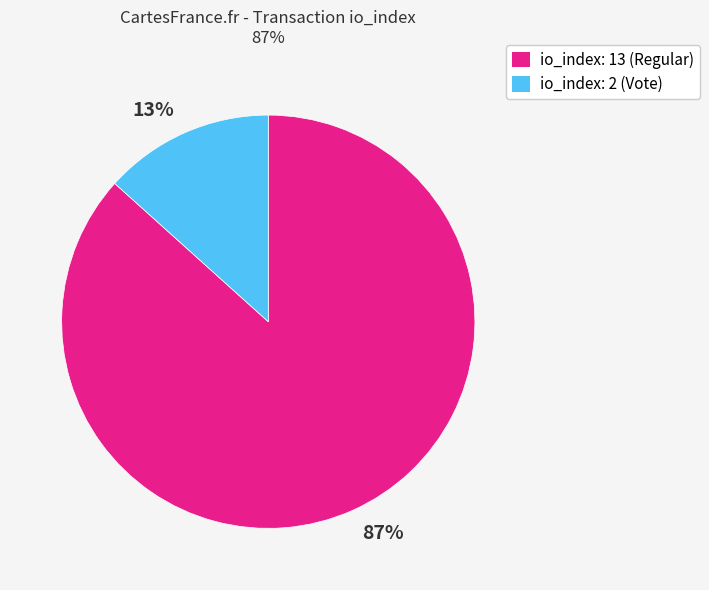

To the nearest percent, what percentage of the pie is io_index: 13 (Regular)?

87%